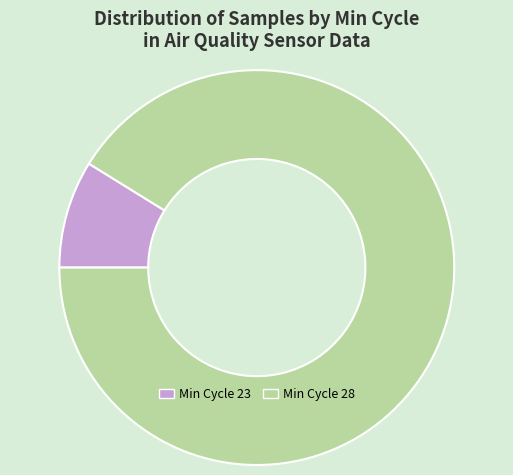

Does any single category account for the majority?

Yes